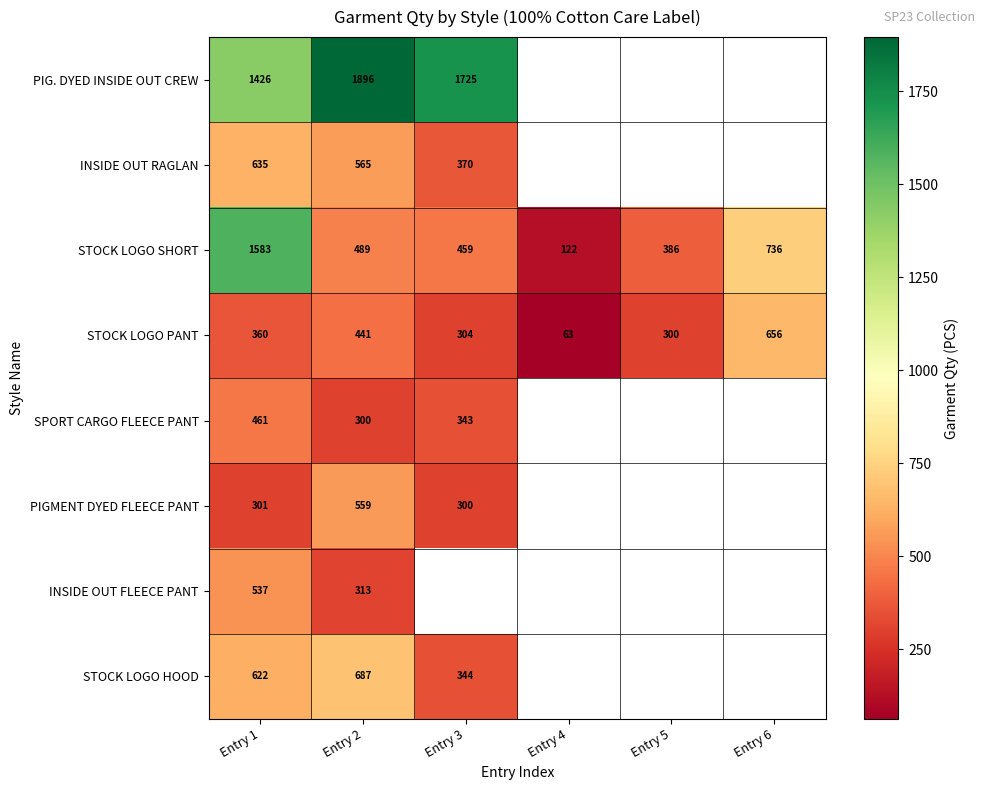

At Entry 1, list the series in order from smallest to largest.

PIGMENT DYED FLEECE PANT, STOCK LOGO PANT, SPORT CARGO FLEECE PANT, INSIDE OUT FLEECE PANT, STOCK LOGO HOOD, INSIDE OUT RAGLAN, PIG. DYED INSIDE OUT CREW, STOCK LOGO SHORT